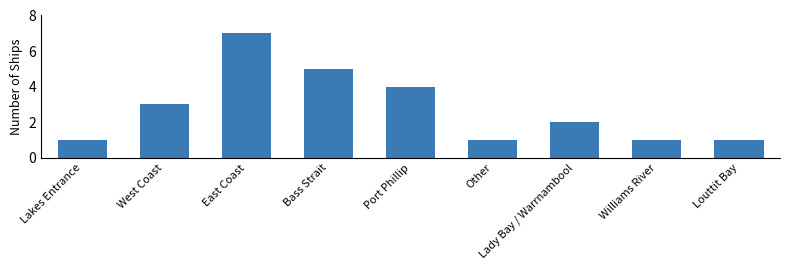

What is the sum of all values?

25